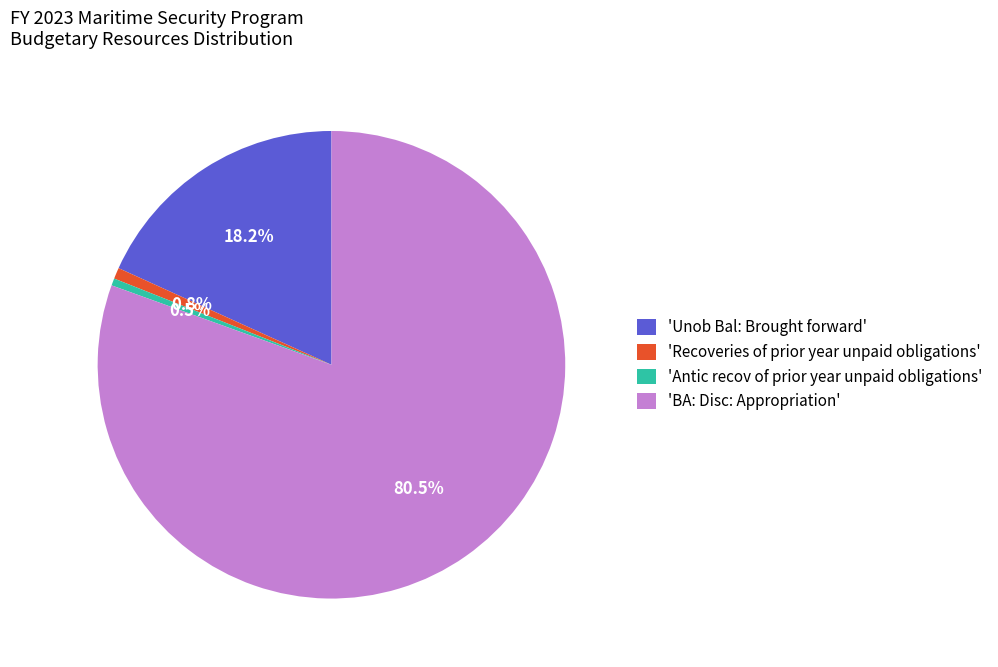

What percentage is NOT represented by 'Unob Bal: Brought forward'?

81.8%